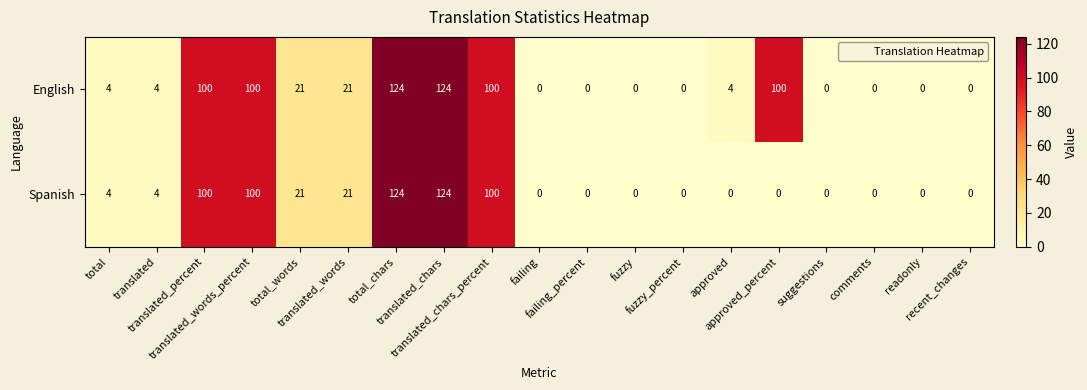

What is the maximum value shown in the chart?

124